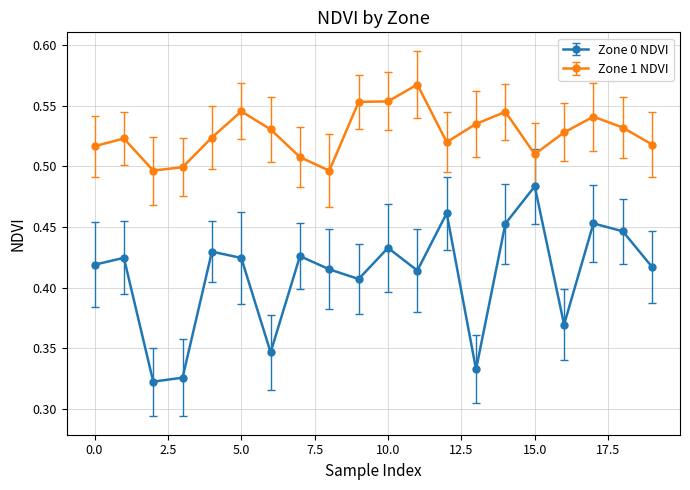

True or false: Zone 1 NDVI and Zone 0 NDVI intersect in this chart.

False